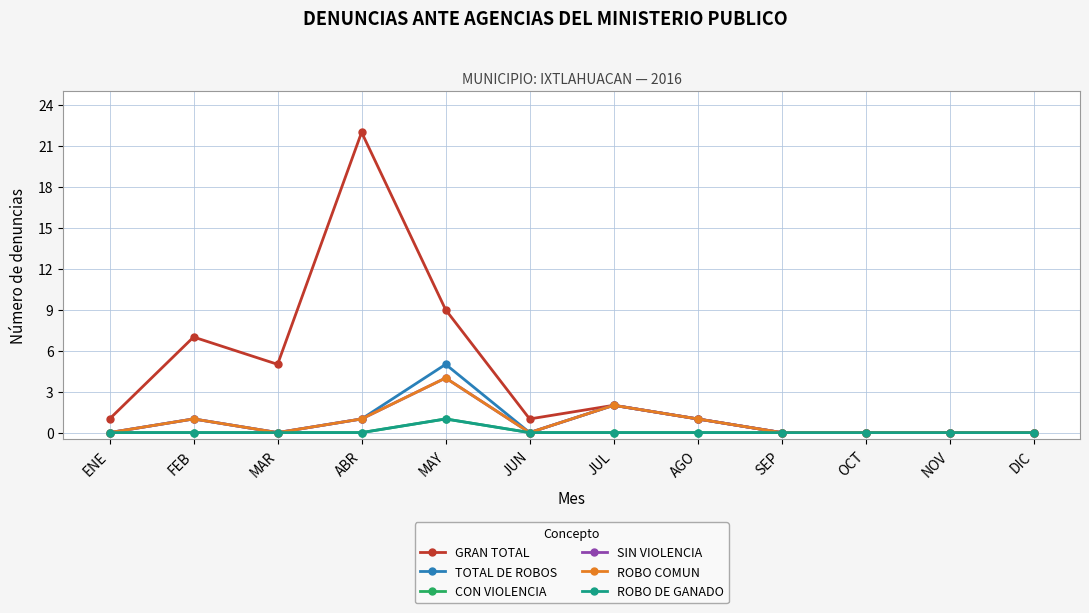

Is this an area chart (filled region under the line)?

No